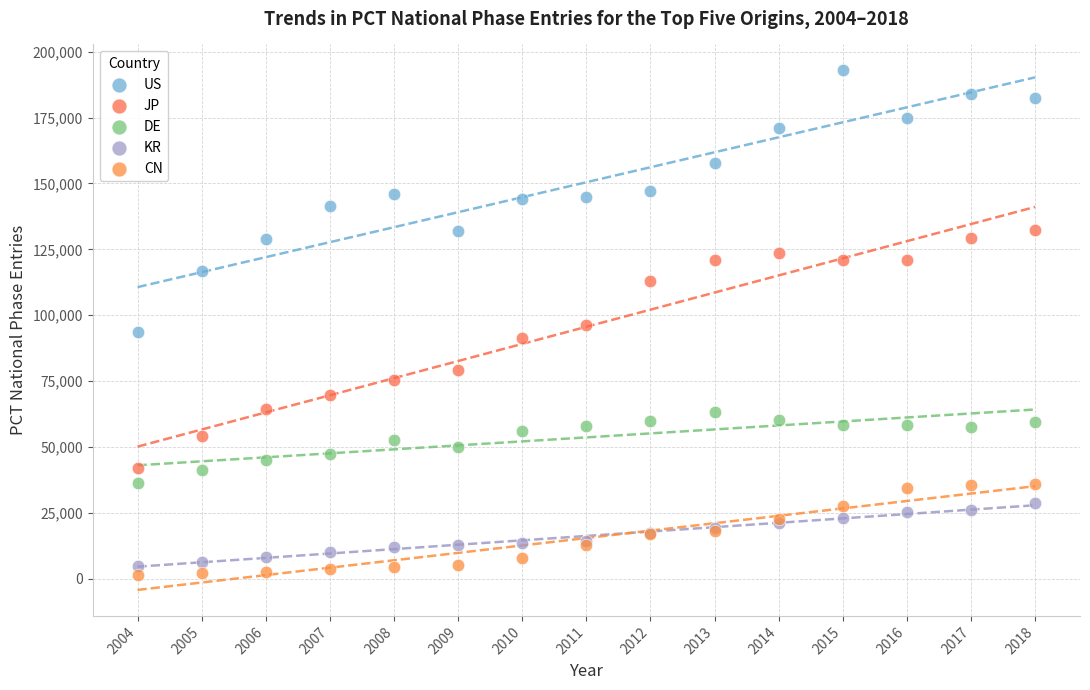

Which series contains the lowest Y value?

CN